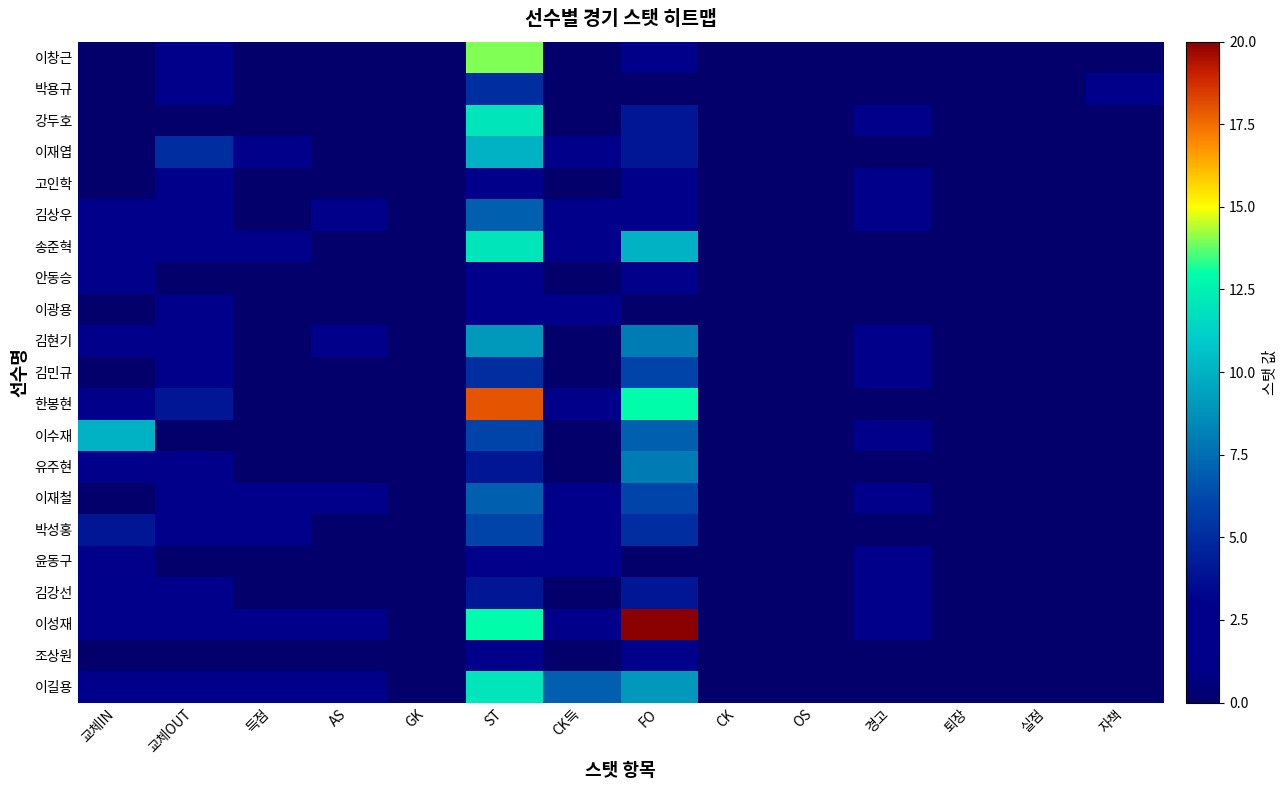

Which series changed the most between FO and 경고?

이성재